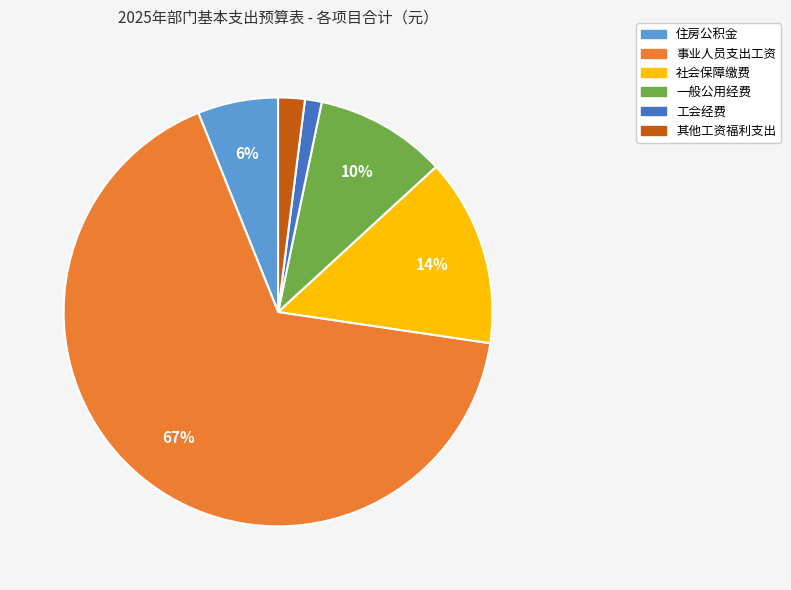

How many segments does this pie chart have?

6